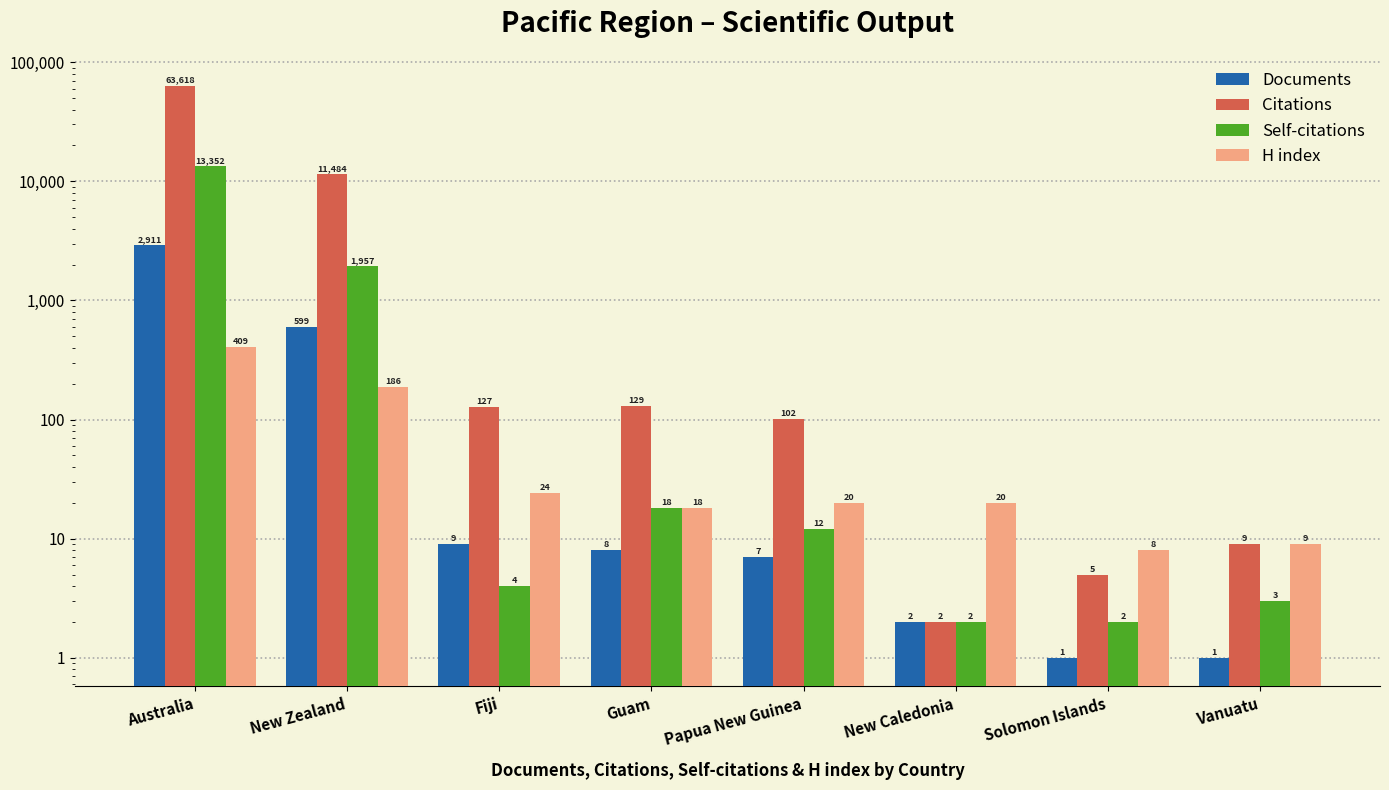

What is the sum of all Documents values?

3538